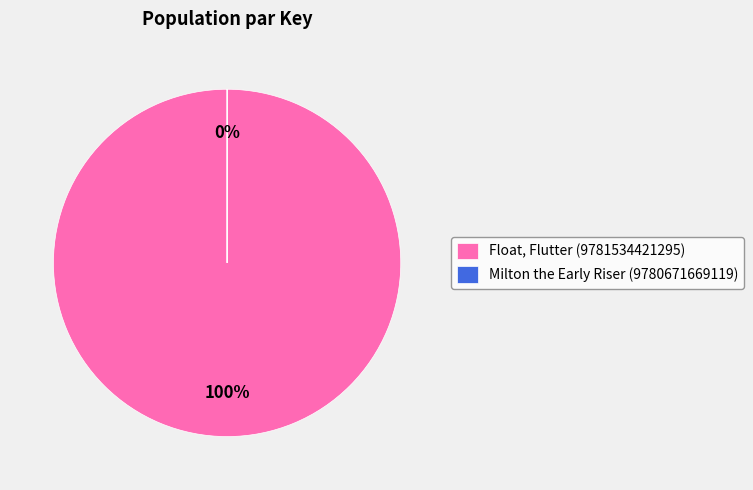

To the nearest percent, what portion does Float, Flutter (9781534421295) represent?

100%